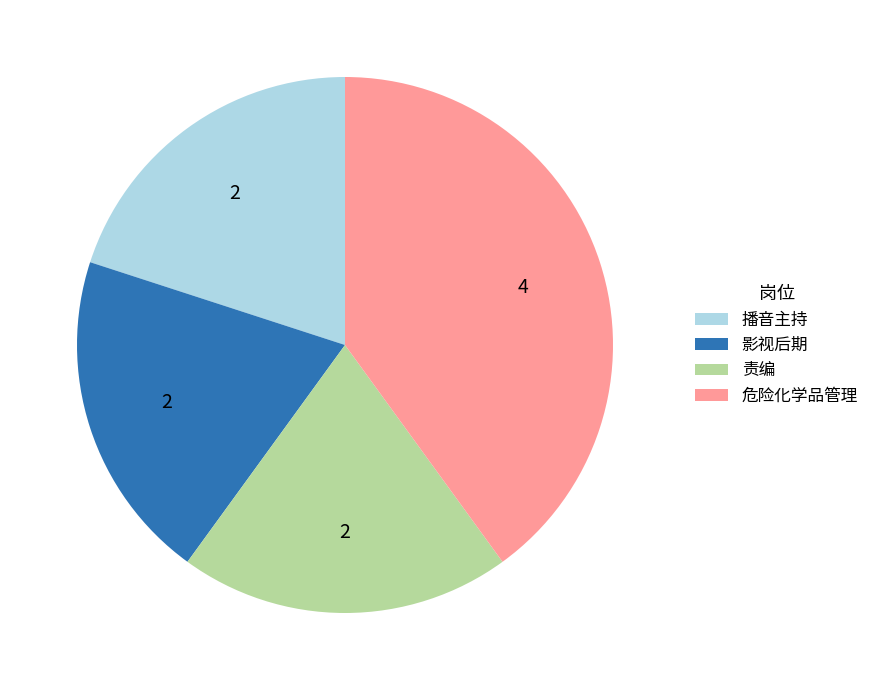

Is it true that 危险化学品管理 is 51% of the pie?

False